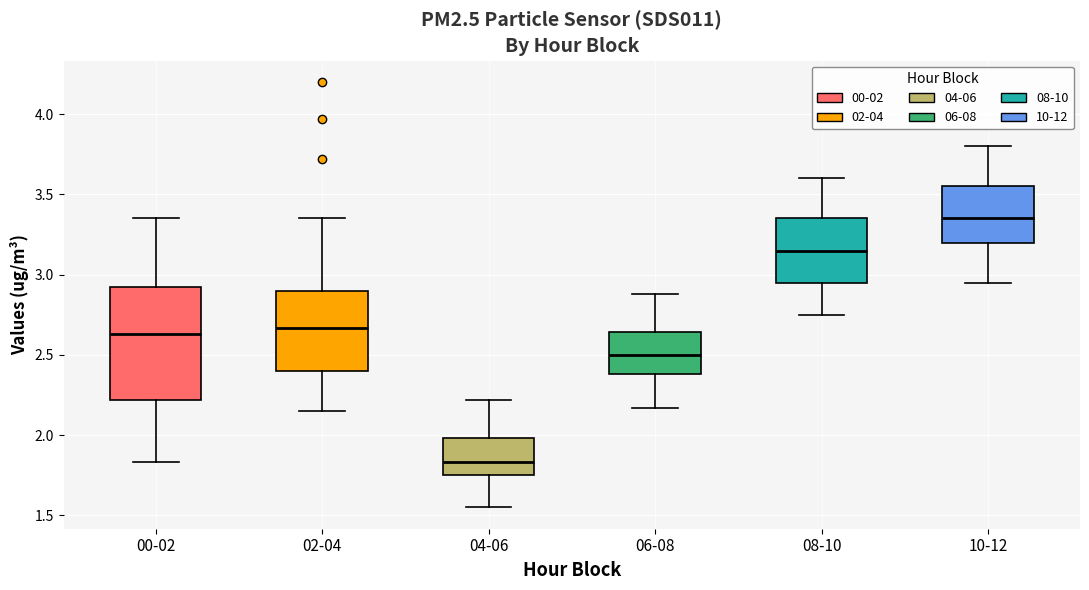

Reading left to right, read every box against the y-axis: the position of its median line, the range the box covers, and the ends of its whiskers. The values are not printed on the chart, so give them approximately, as read against the axis.

00-02: median 2.65, box 2.20 to 2.90, whiskers 1.85 to 3.35
02-04: median 2.65, box 2.40 to 2.90, whiskers 2.15 to 3.35
04-06: median 1.85, box 1.75 to 2.00, whiskers 1.55 to 2.20
06-08: median 2.50, box 2.40 to 2.65, whiskers 2.15 to 2.90
08-10: median 3.15, box 2.95 to 3.35, whiskers 2.75 to 3.60
10-12: median 3.35, box 3.20 to 3.55, whiskers 2.95 to 3.80